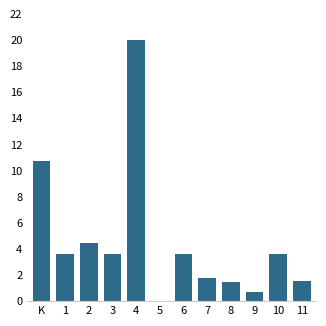

What is the greatest value displayed?

20.0